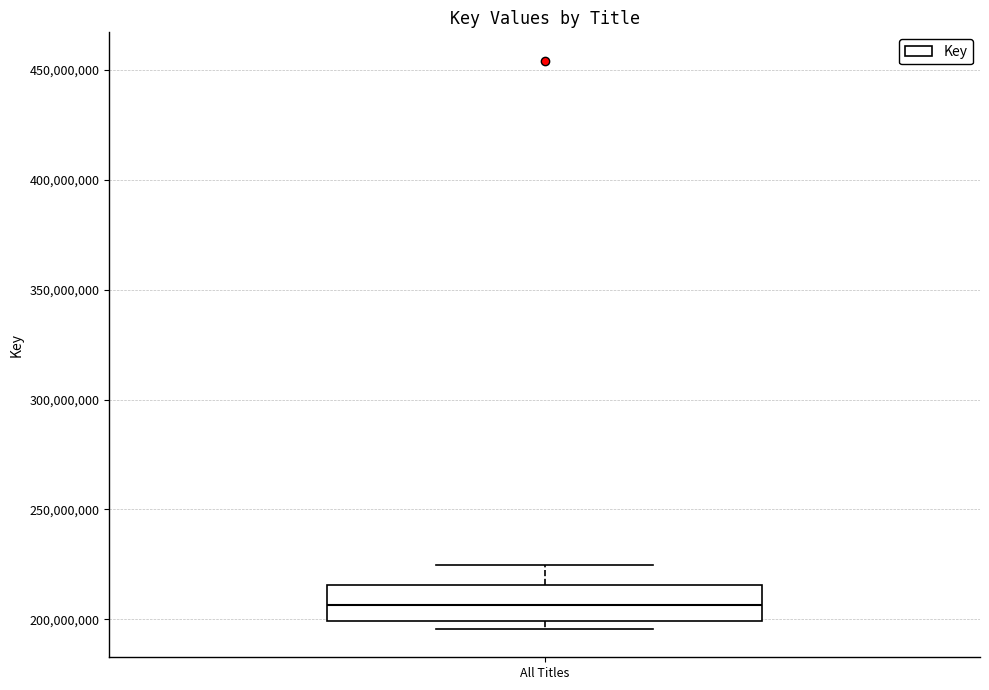

Transcribe this box plot: give where the median line is, the range the box spans, and where the two whiskers end, as read against the y-axis. The values are not printed on the chart, so give them approximately, as read against the axis.

median 205000000, box 200000000 to 215000000, whiskers 195000000 to 225000000